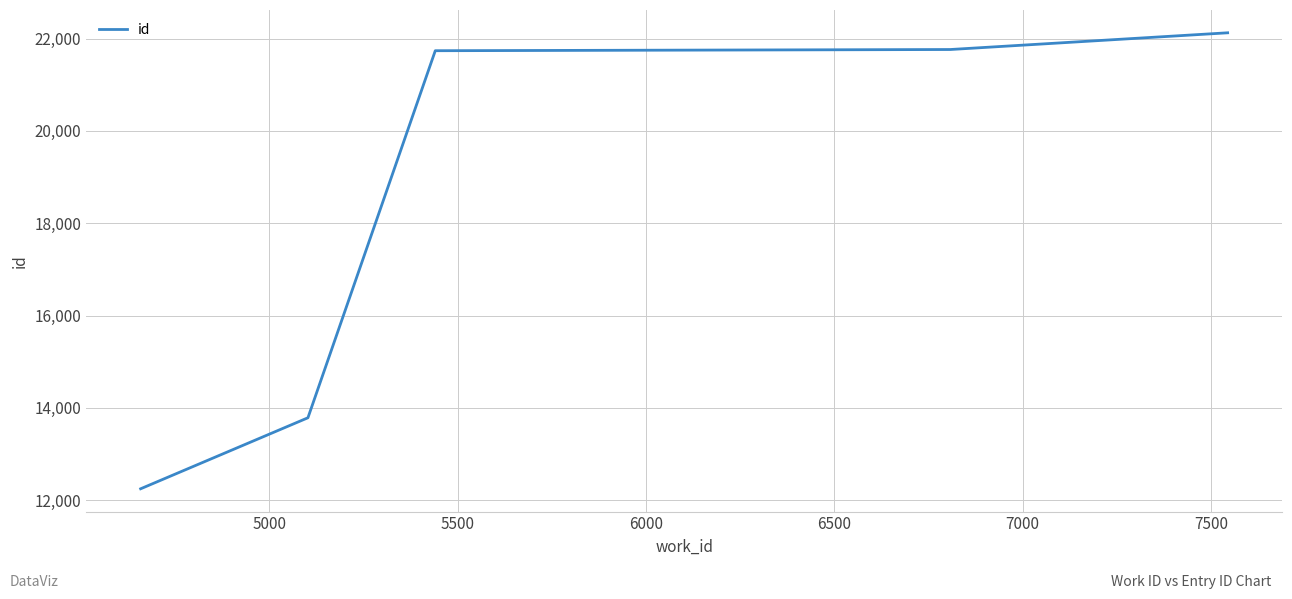

What is the difference between the second highest and second lowest values?

7976